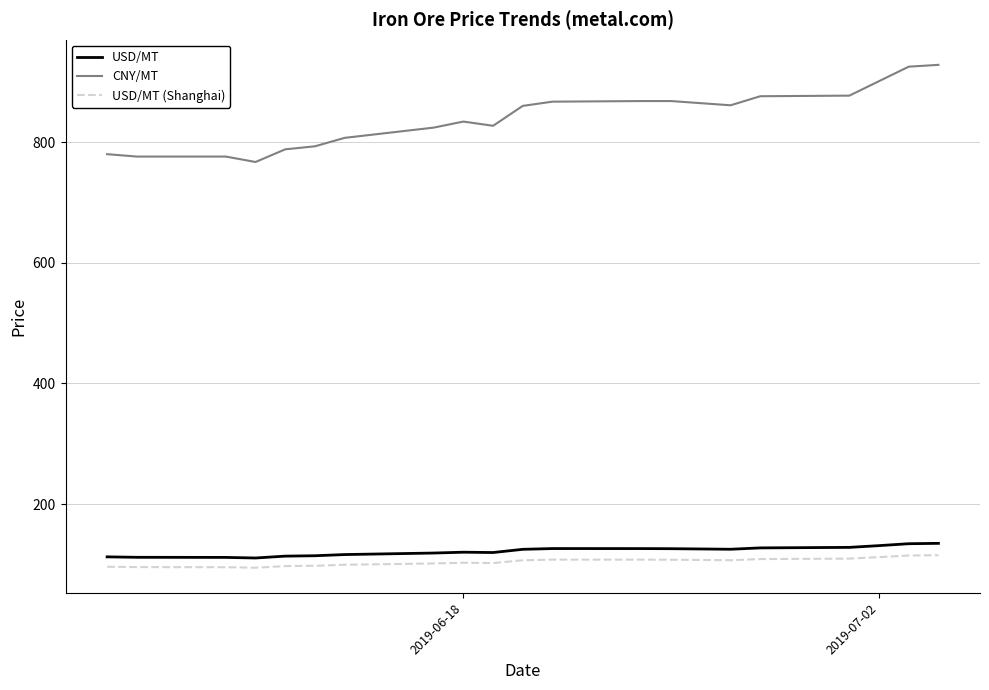

What is the lowest value of the CNY/MT series?

767.0